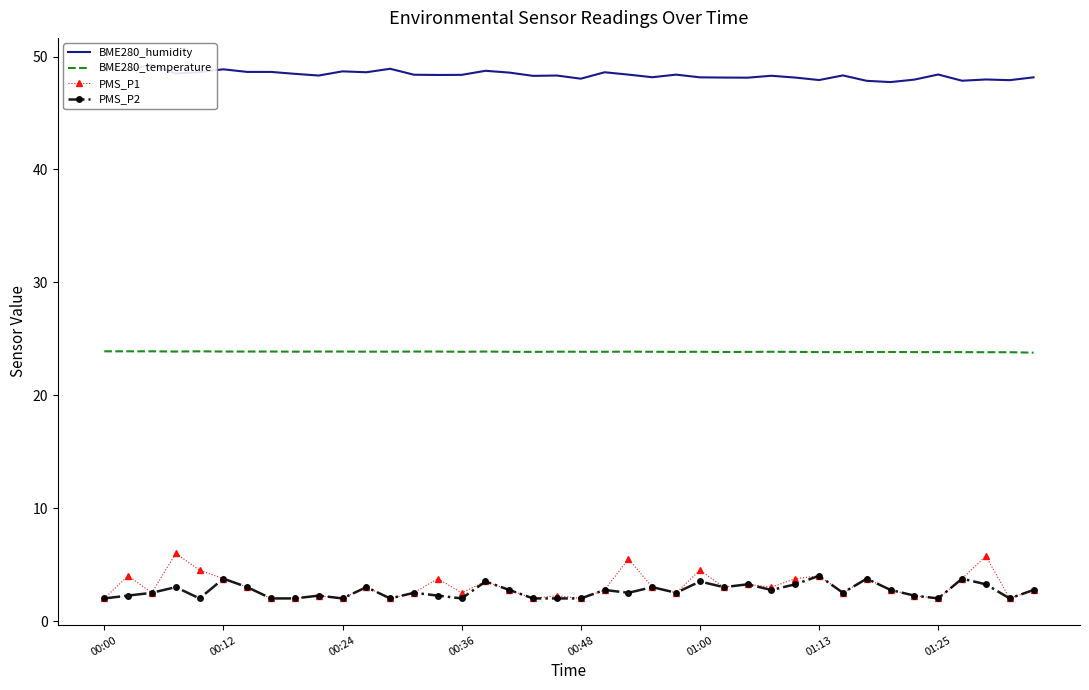

True or false: PMS_P1 and BME280_temperature cross at least once.

False